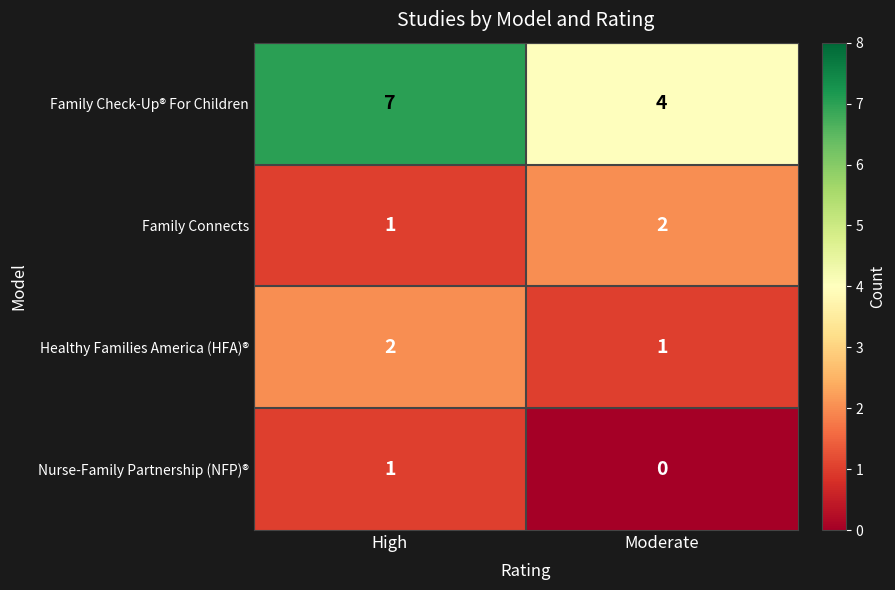

At which category does the chart reach its minimum across all series?

Moderate